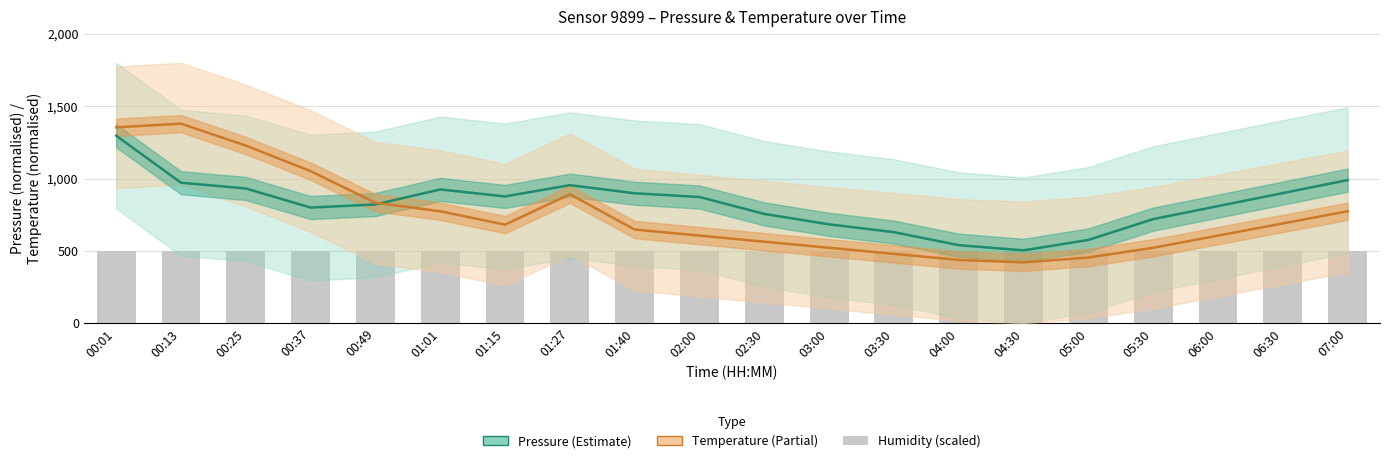

Is it true that temperature equals 605.6 at 06:00?

True